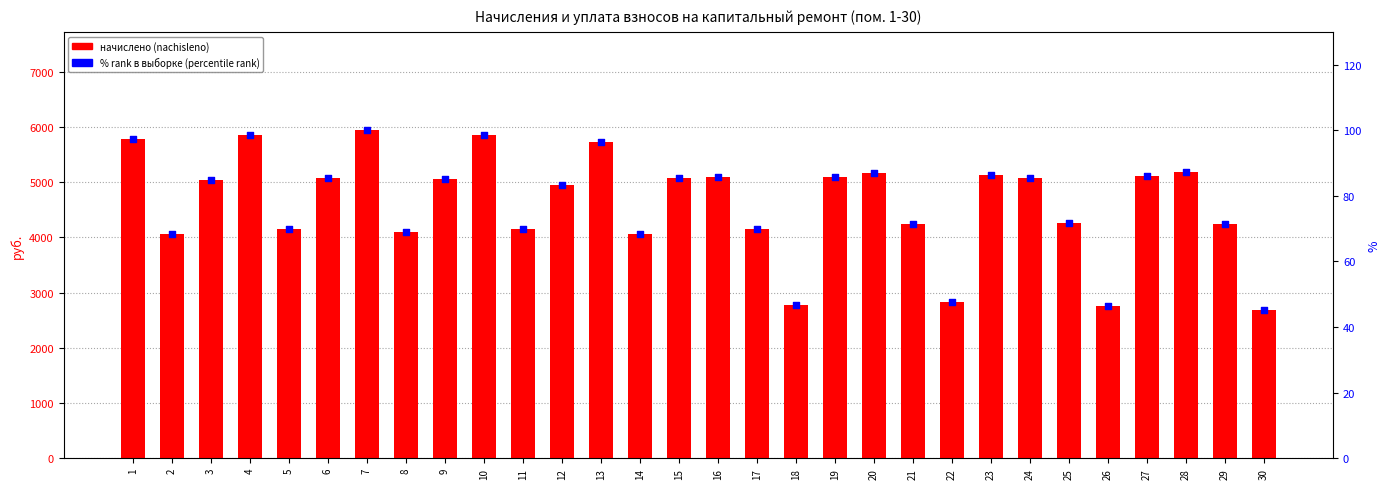

Which series has the largest total across all categories?

nachisleno (начислено)